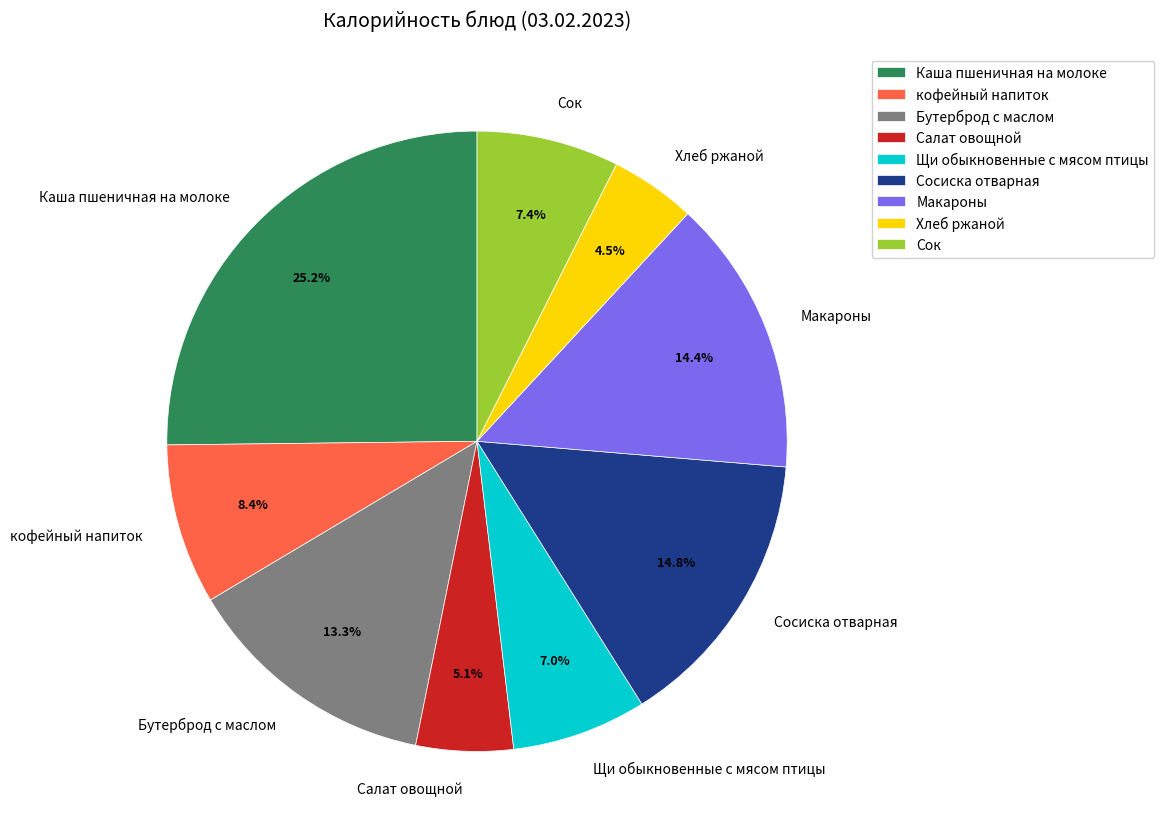

Which slice is the smallest?

Хлеб ржаной